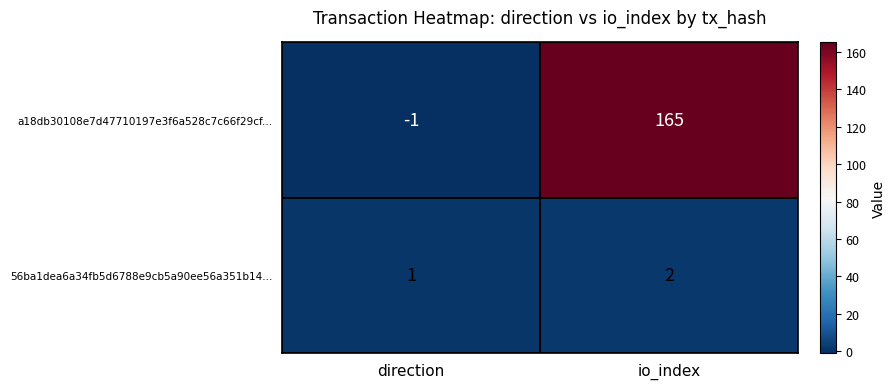

At io_index, list the series in order from largest to smallest.

a18db30108e7d47710197e3f6a528c7c66f29cf..., 56ba1dea6a34fb5d6788e9cb5a90ee56a351b14...